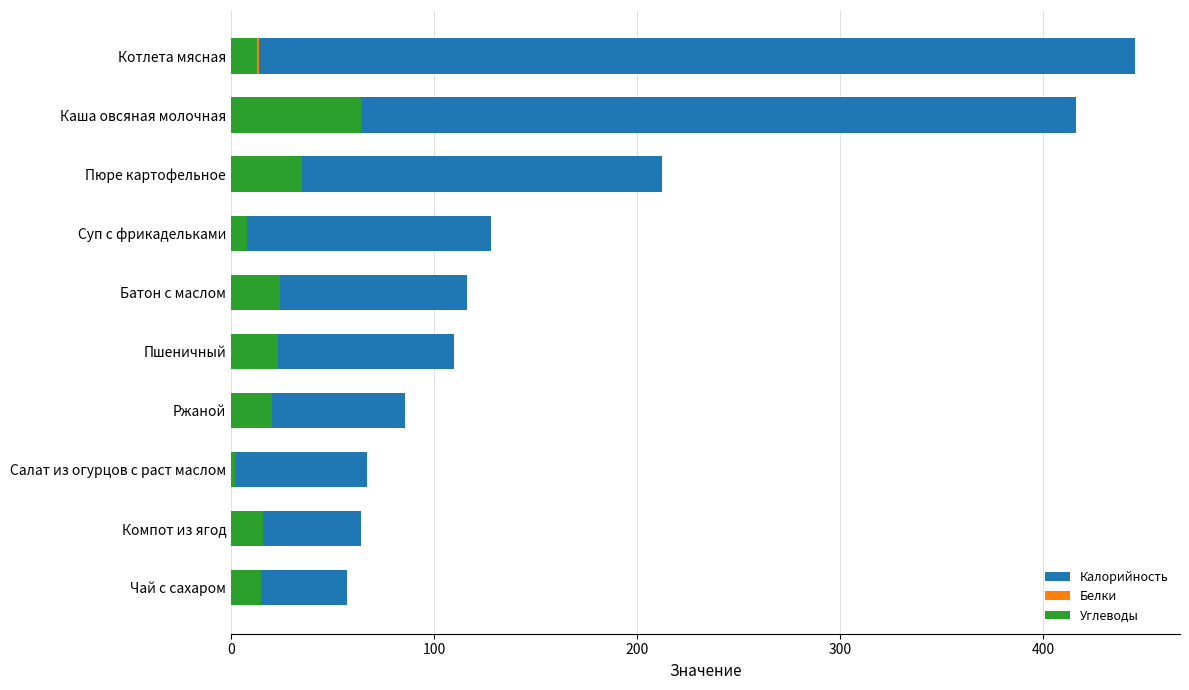

How many distinct data groups are displayed?

3